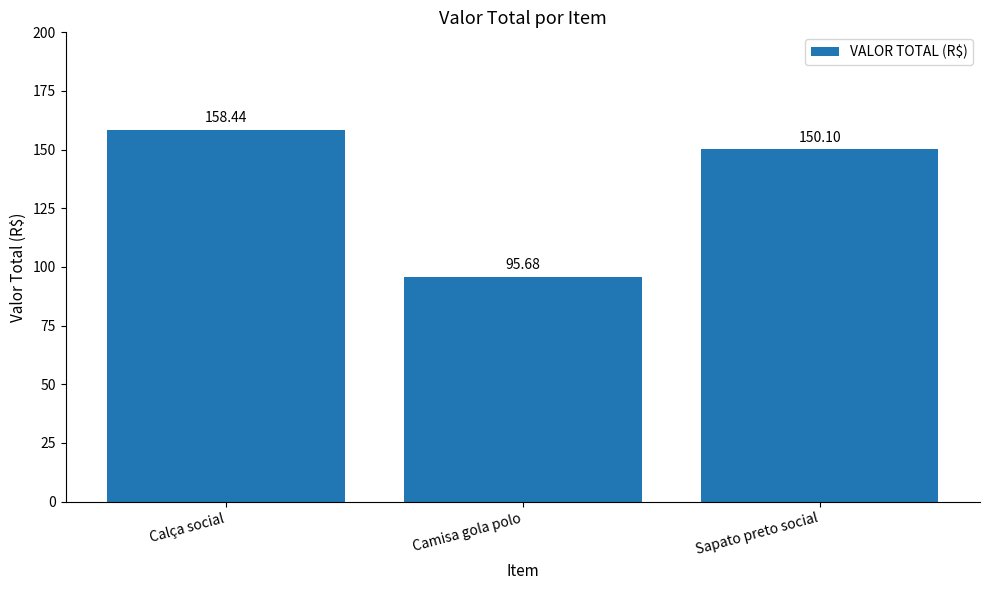

What is the difference between the values at Sapato preto social and Calça social?

8.3